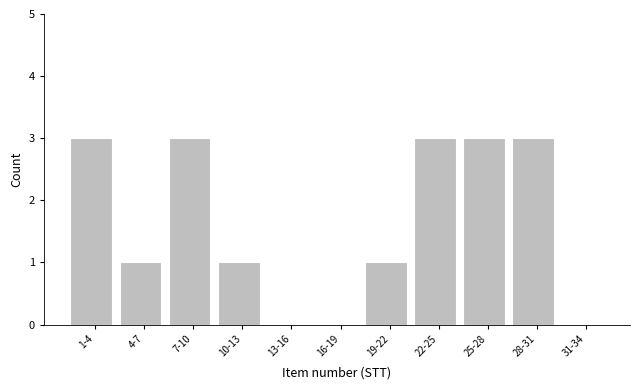

Reading left to right, extract all data points from this chart.

1-4=3	4-7=1	7-10=3	10-13=1	13-16=0	16-19=0	19-22=1	22-25=3	25-28=3	28-31=3	31-34=0